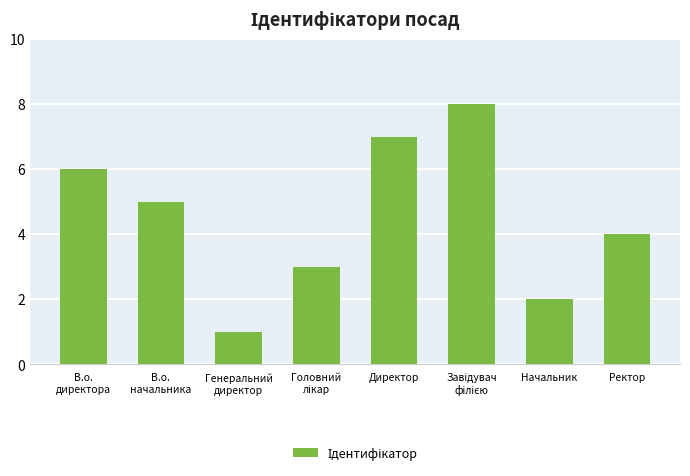

Which has a higher value, В.о.
начальника or Директор?

Директор